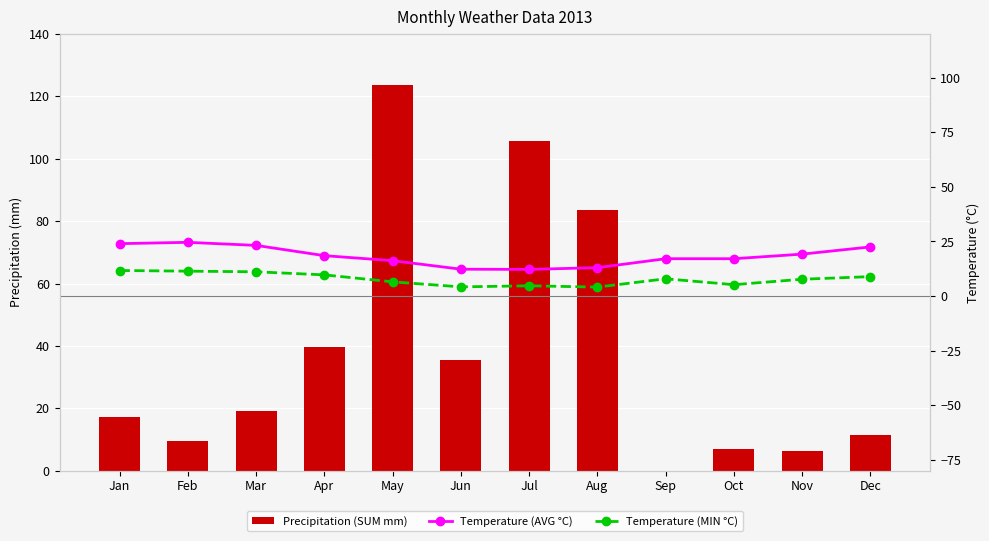

True or false: Precipitation (SUM mm) has a value of 123.8 at May.

True